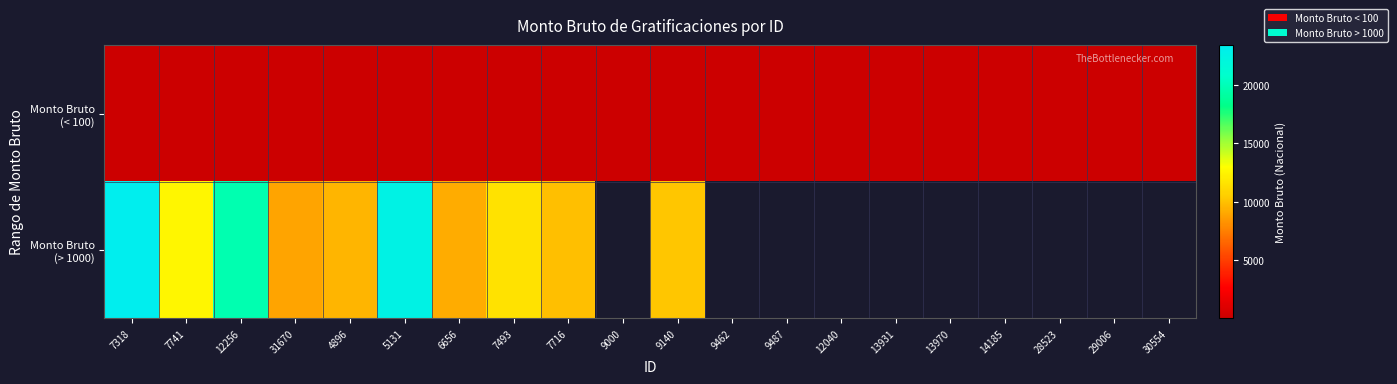

Which category has the lowest value across all series?

31670